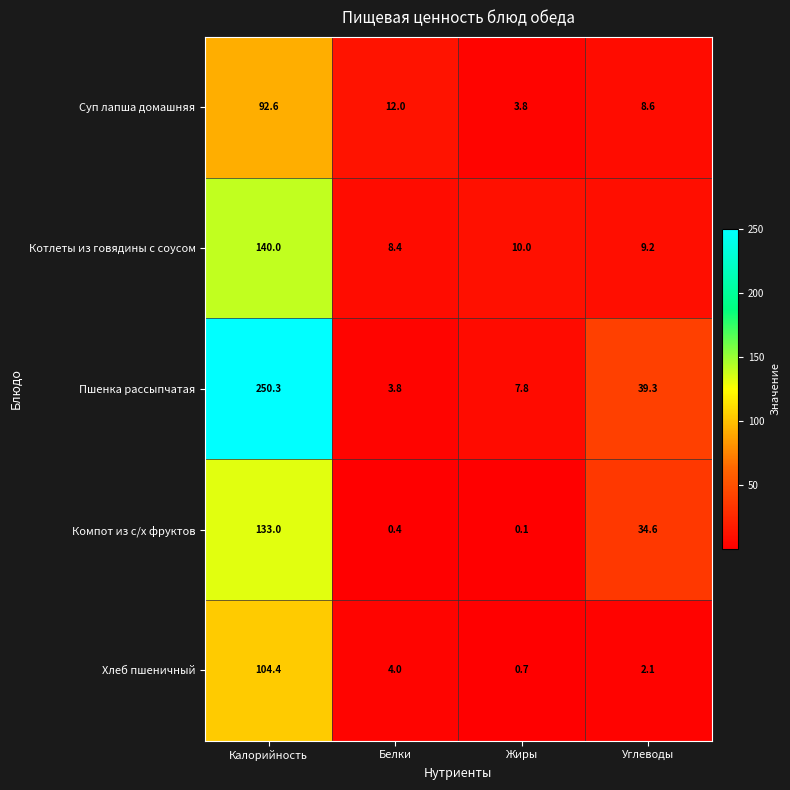

Rank the series at Белки from highest to lowest value.

Суп лапша домашняя, Котлеты из говядины с соусом, Хлеб пшеничный, Пшенка рассыпчатая, Компот из с/х фруктов